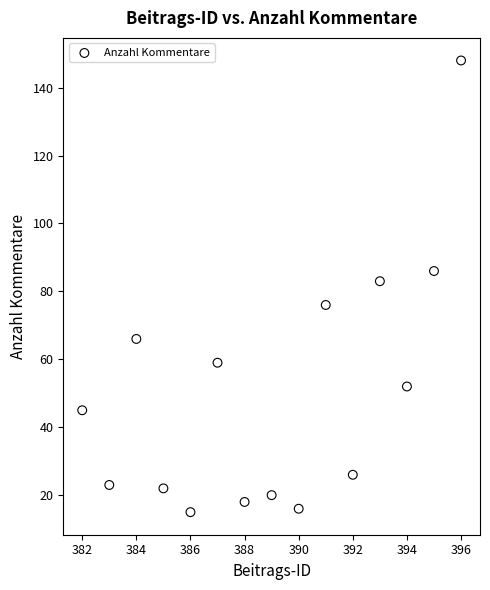

What Y value in the scatter plot is closest to 81?

83